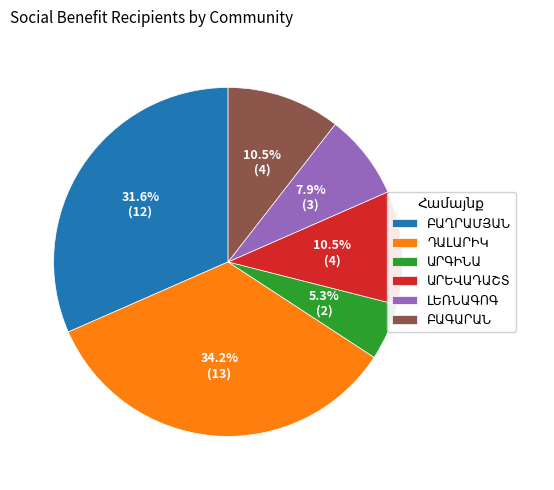

Is there any slice that represents more than half of the pie?

No